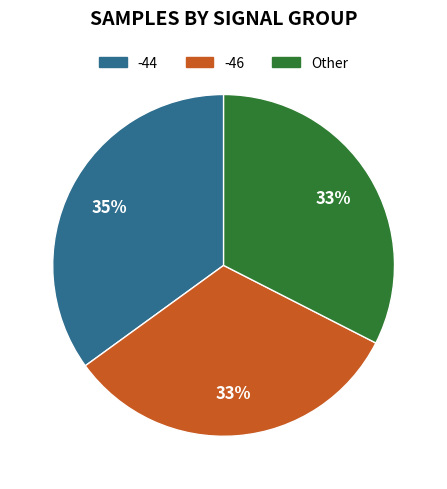

Between -46 and -44, which is larger?

-44